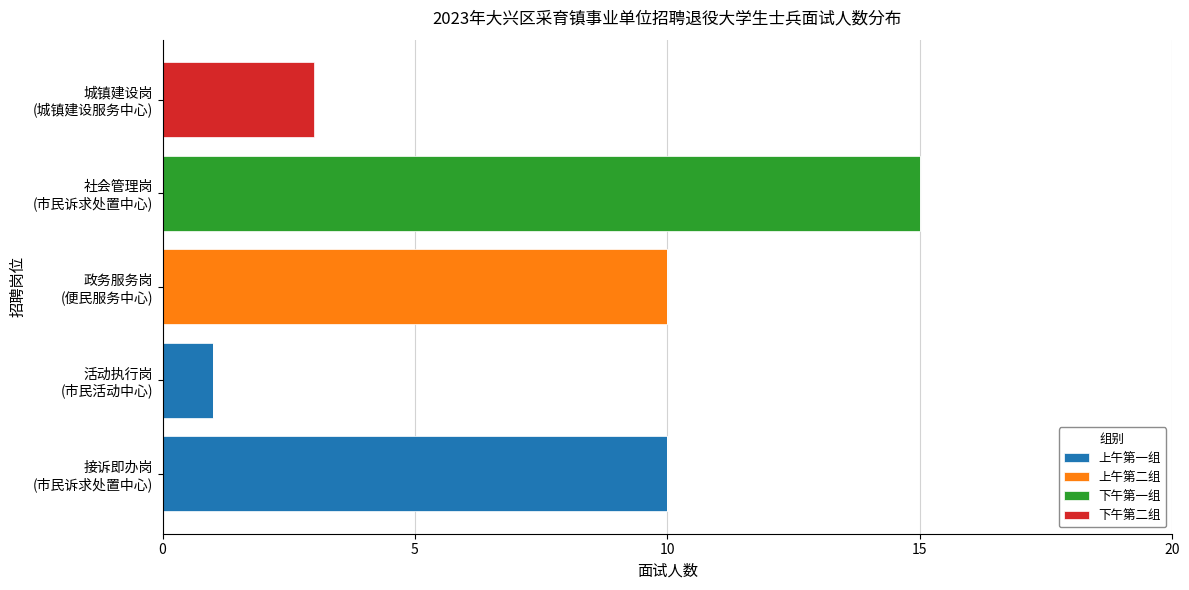

At which category is the sum across all series the highest?

社会管理岗
(市民诉求处置中心)